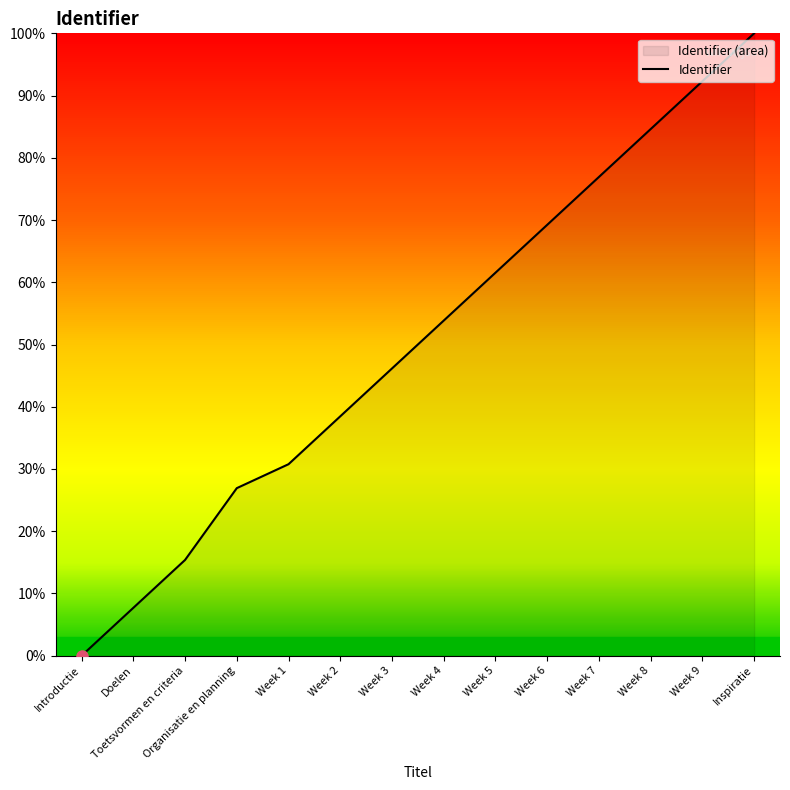

What is the label of the 8th point from the right?

Week 3